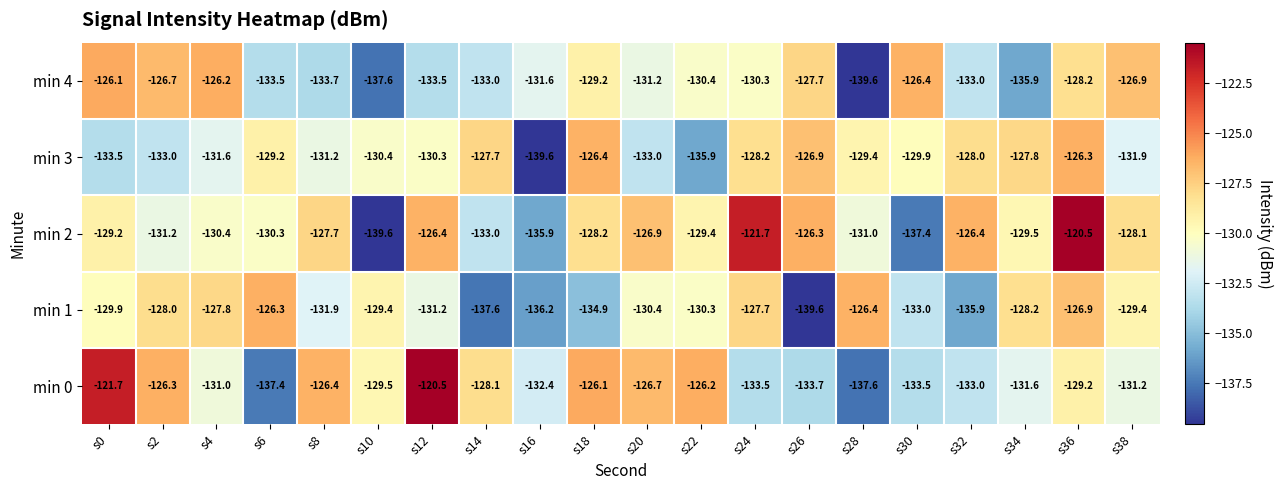

True or false: min 4 has a value of -133.5 at s12.

True